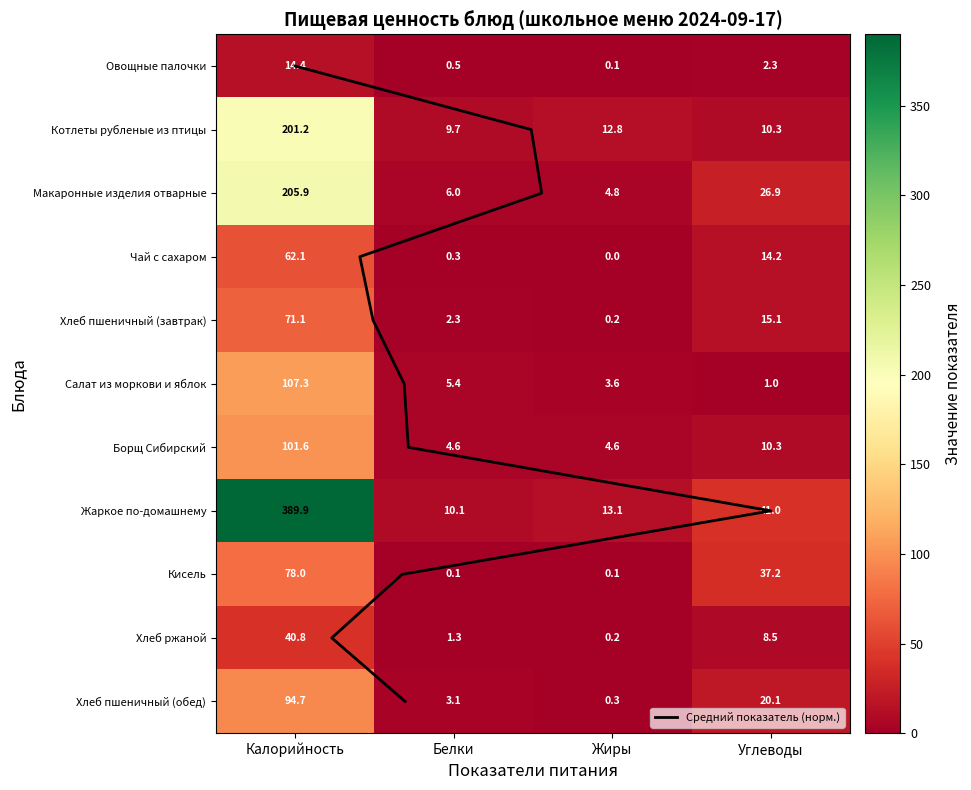

What is the spread (max minus min) of values at Углеводы?

40.0